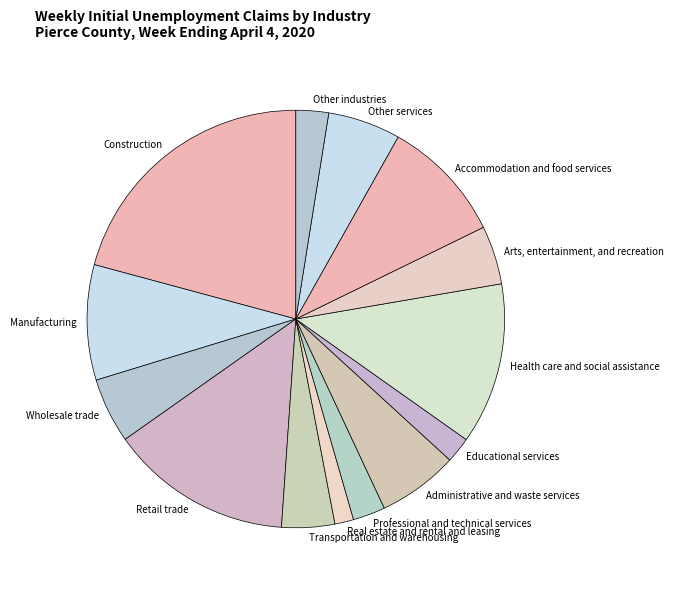

How many slices are in this pie chart?

14